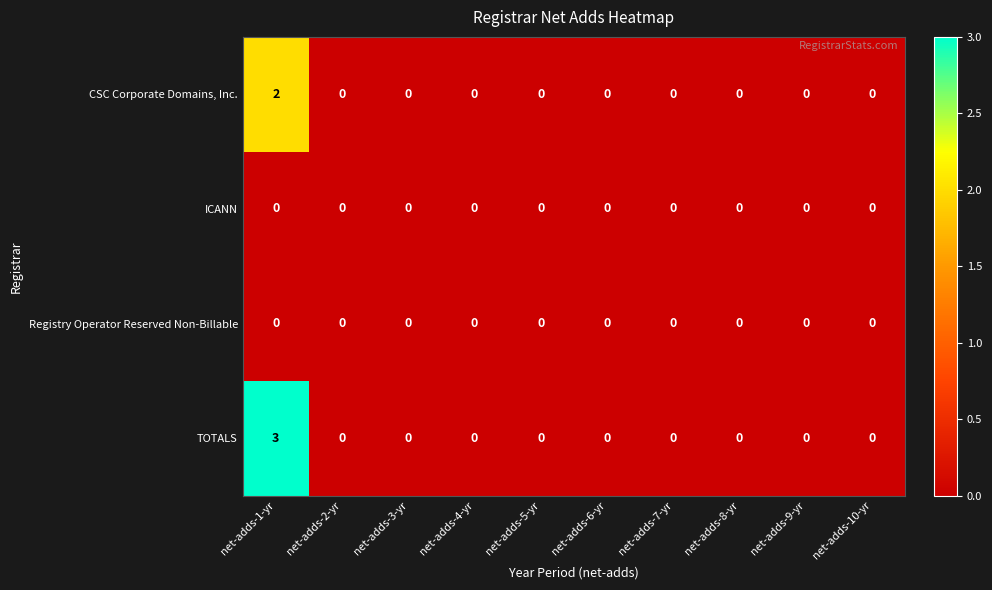

True or false: CSC Corporate Domains, Inc. has a value of 0 at net-adds-4-yr.

True